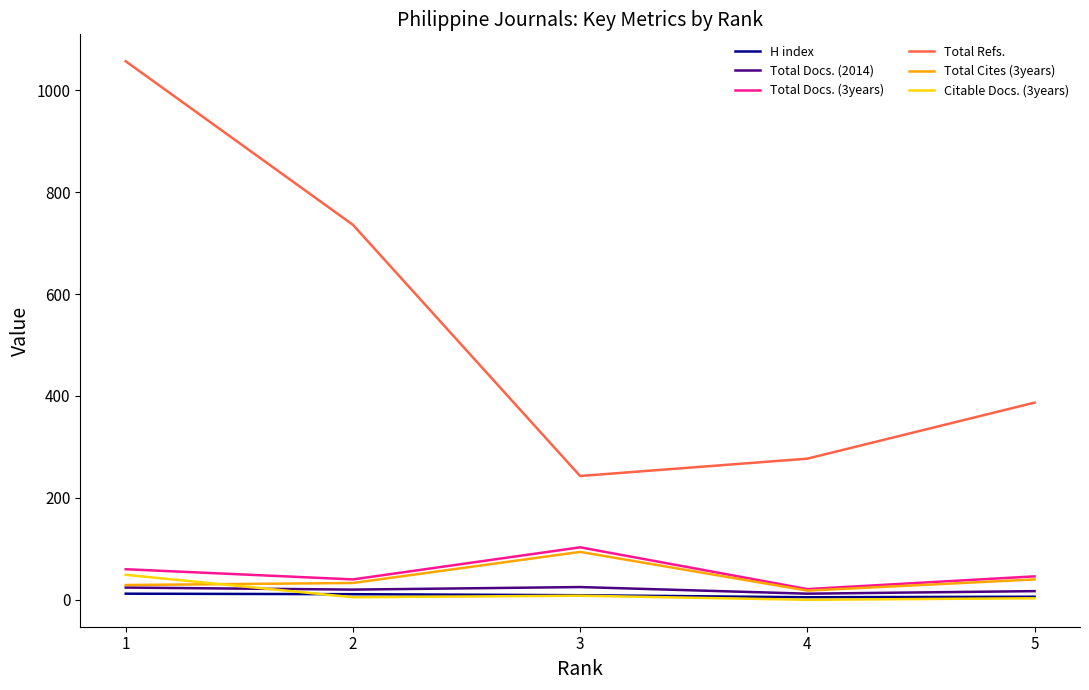

True or false: Total Refs. has a value of 354 at 3.

False